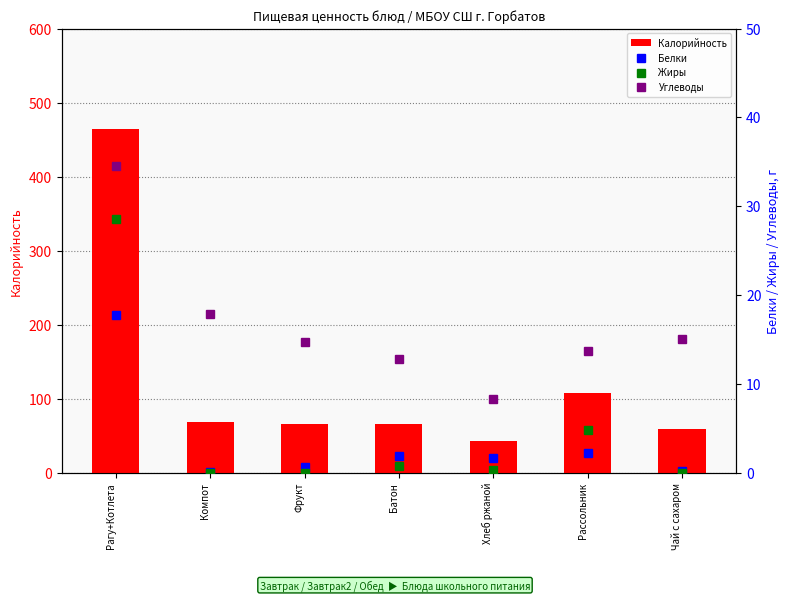

Reading left to right, extract all data points from this chart.

Калорийность: 464.8	68.0	66.0	65.5	43.5	107.3	58.8
Белки: 17.8	0.1	0.6	1.9	1.6	2.2	0.2
Жиры: 28.6	0.0	0.0	0.7	0.3	4.8	0.0
Углеводы: 34.5	17.9	14.7	12.8	8.3	13.7	15.0